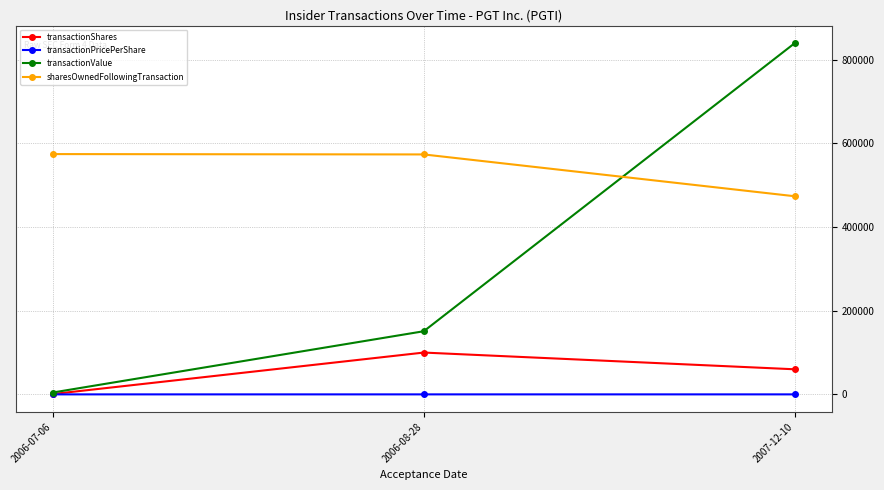

What is the difference between the transactionShares values at 2006-08-28 and 2007-12-10?

40000.0